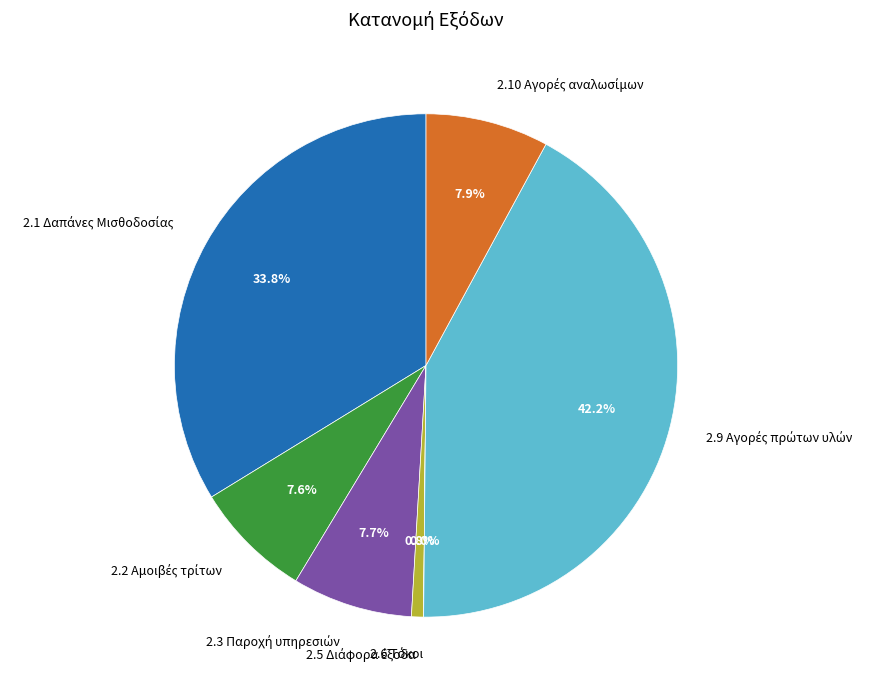

Does any single category account for the majority?

No